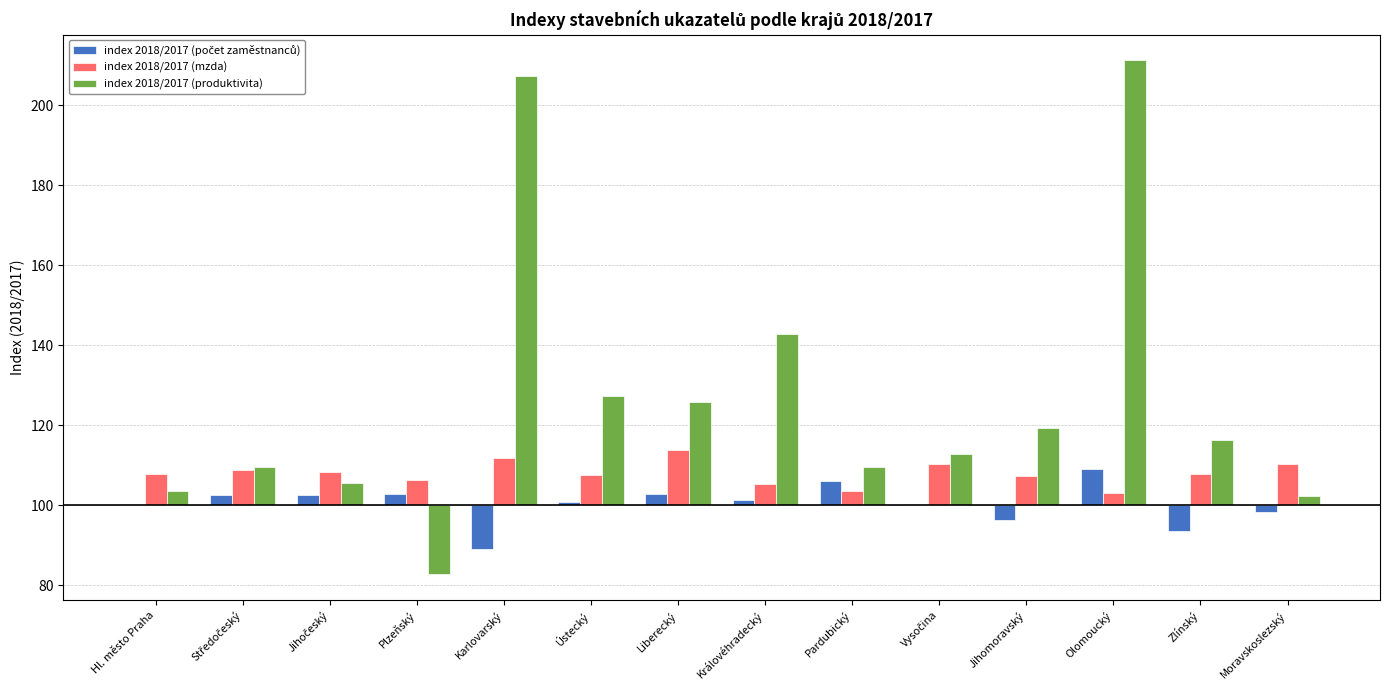

List the series in order of their peak value, highest first.

index 2018/2017 (produktivita), index 2018/2017 (mzda), index 2018/2017 (počet zaměstnanců)